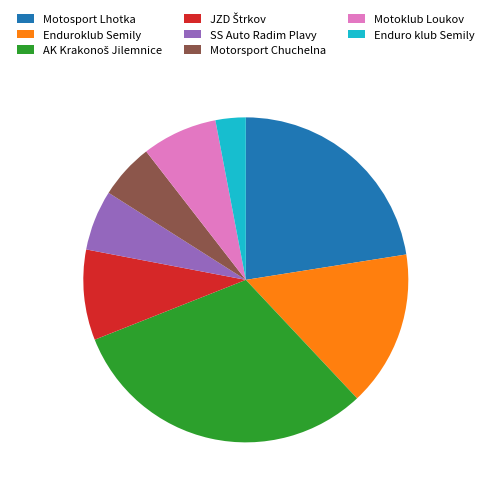

Which has a higher value, Enduroklub Semily or Motorsport Chuchelna?

Enduroklub Semily